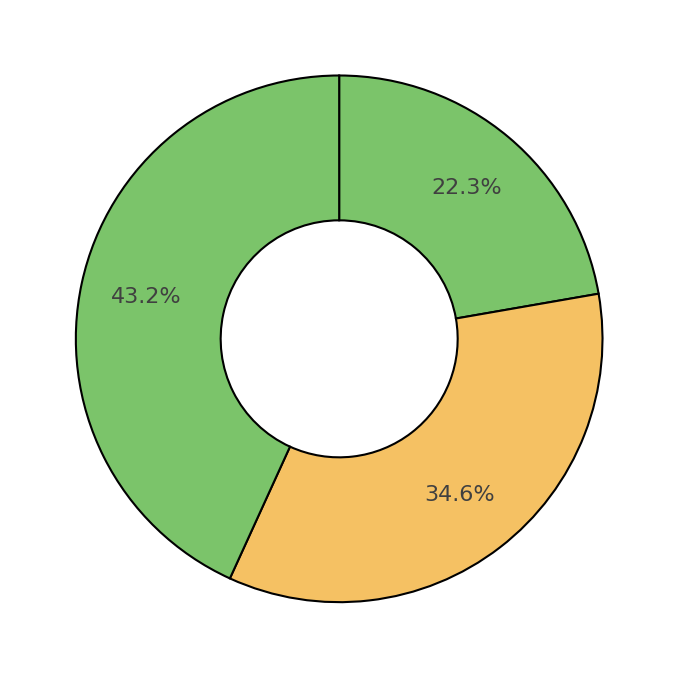

Is there a majority slice in this chart?

No